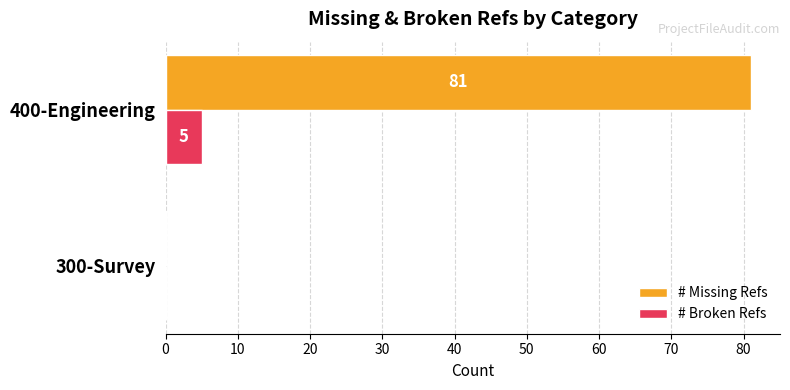

True or false: # Broken Refs has a value of 0 at 300-Survey.

True